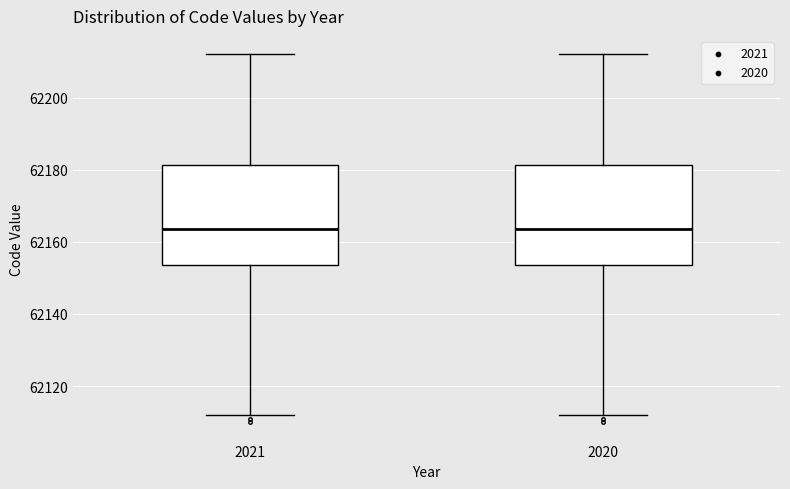

Where is the upper edge of the box at x = 2021 on the y-axis? The values are not printed on the chart, so give them approximately, as read against the axis.

62182